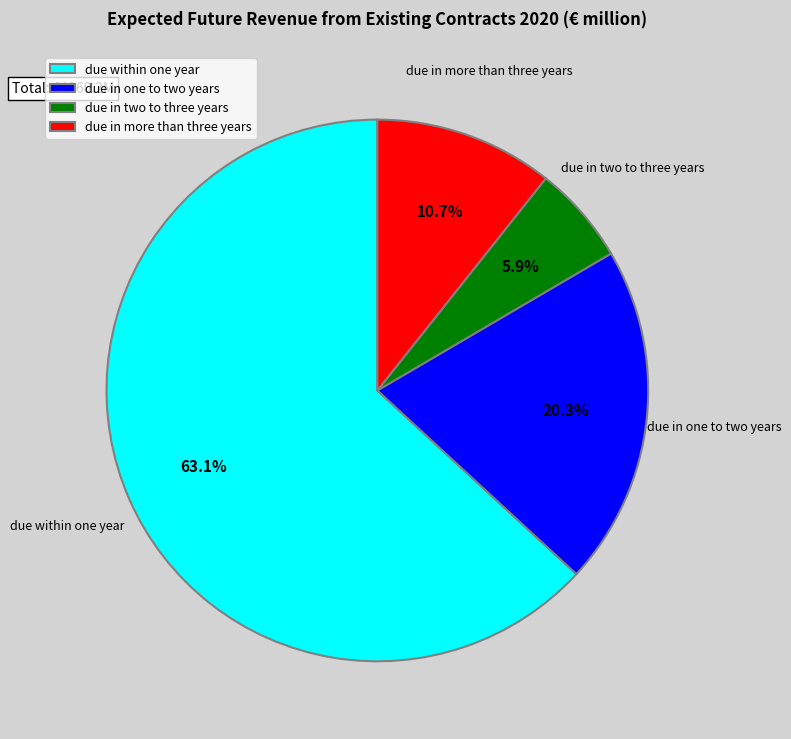

Is there a majority slice in this chart?

Yes